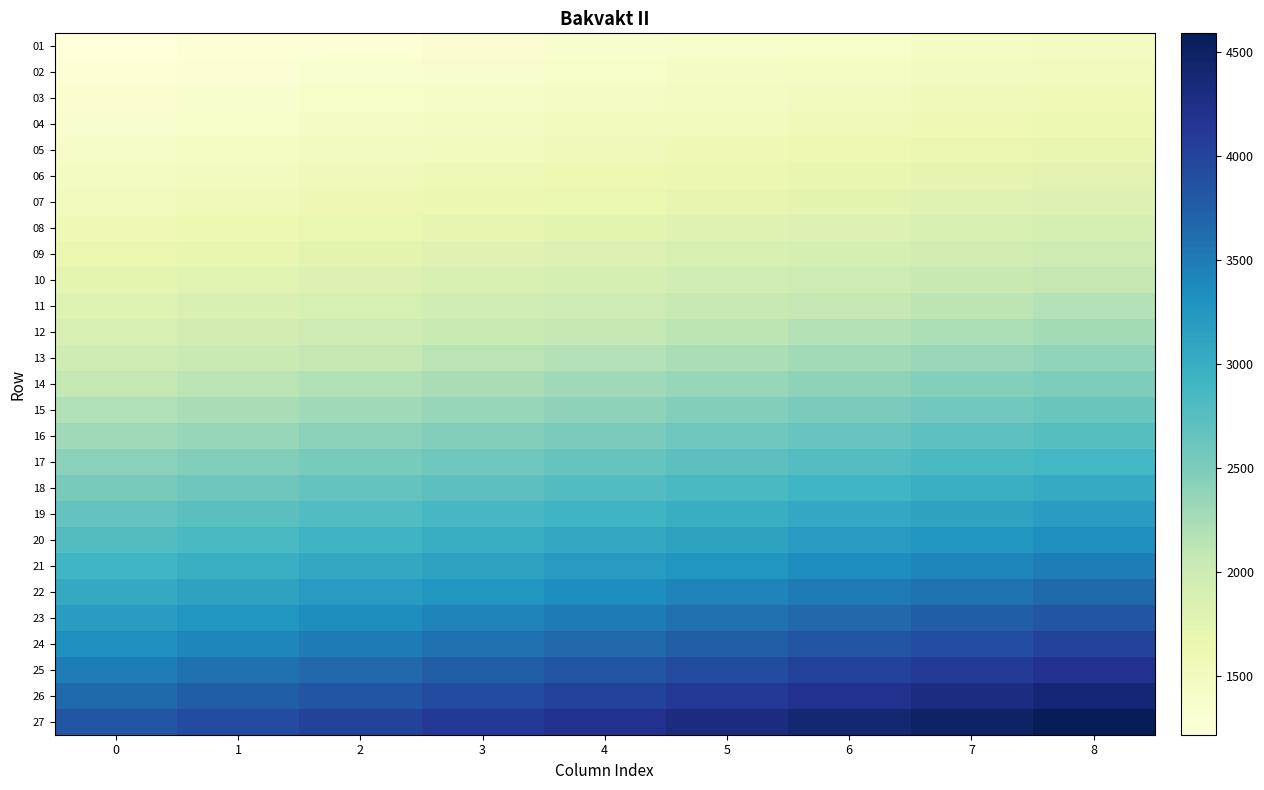

What is the difference between the highest and lowest values at 4?

2866.6